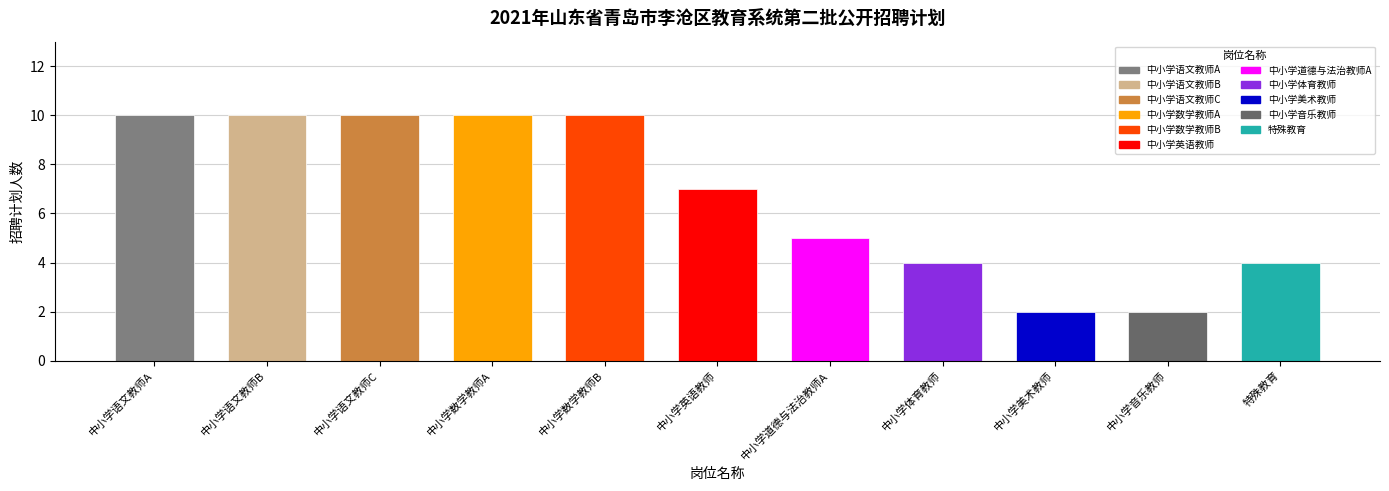

Approximately how many times larger is the value at 中小学数学教师B compared to 中小学道德与法治教师A?

2.0